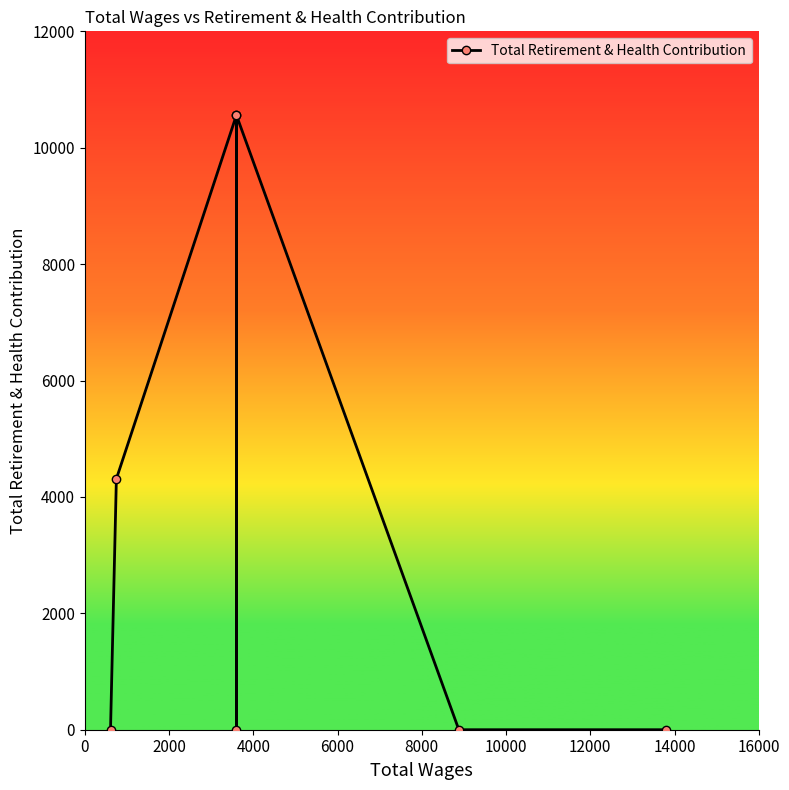

How many data points does each series have?

7